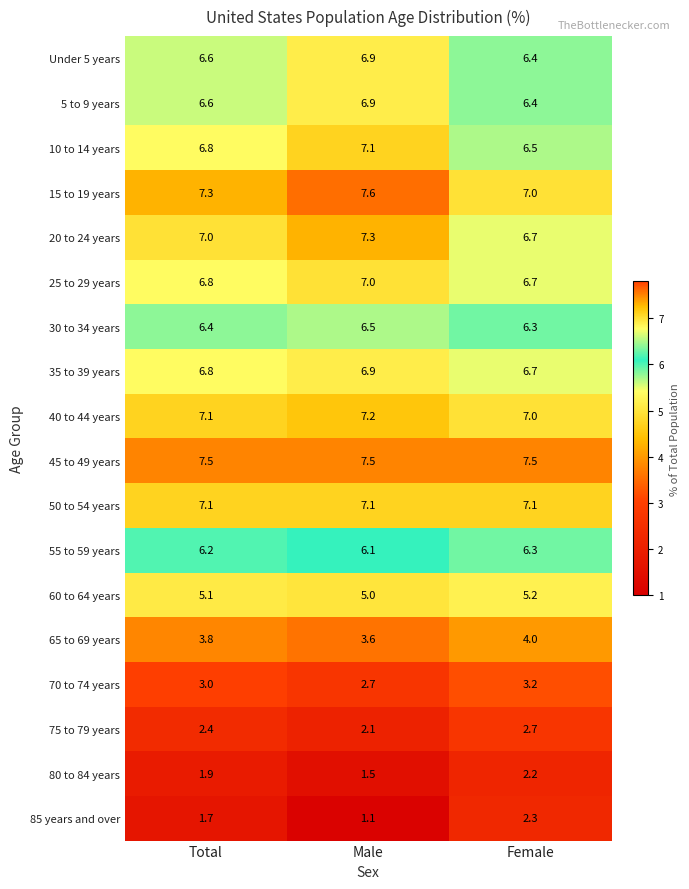

True or false: 40 to 44 years has a value of 7.0 at Female.

True